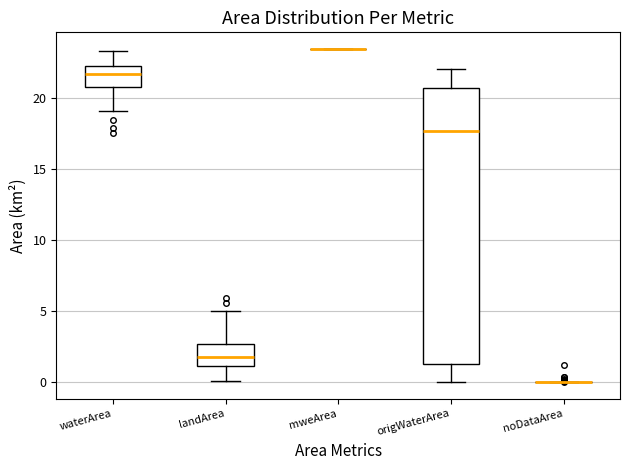

Reading left to right, read every box against the y-axis: the position of its median line, the range the box covers, and the ends of its whiskers. The values are not printed on the chart, so give them approximately, as read against the axis.

waterArea: median 21.5, box 21.0 to 22.5, whiskers 19.0 to 23.5
landArea: median 2.0, box 1.0 to 2.5, whiskers 0.0 to 5.0
mweArea: box collapsed to a line at 23.5, whiskers 23.5 to 23.5
origWaterArea: median 17.5, box 1.5 to 20.5, whiskers 0.0 to 22.0
noDataArea: box collapsed to a line at 0.0, whiskers 0.0 to 0.0